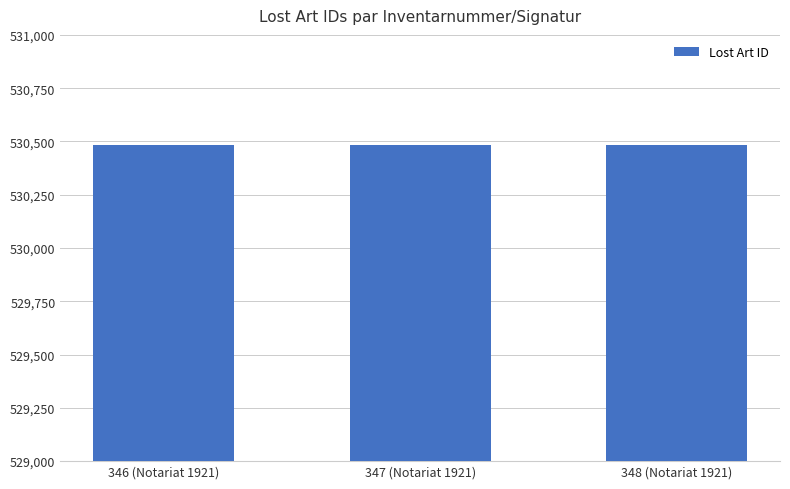

What is the label of the 1st bar from the right?

348 (Notariat 1921)